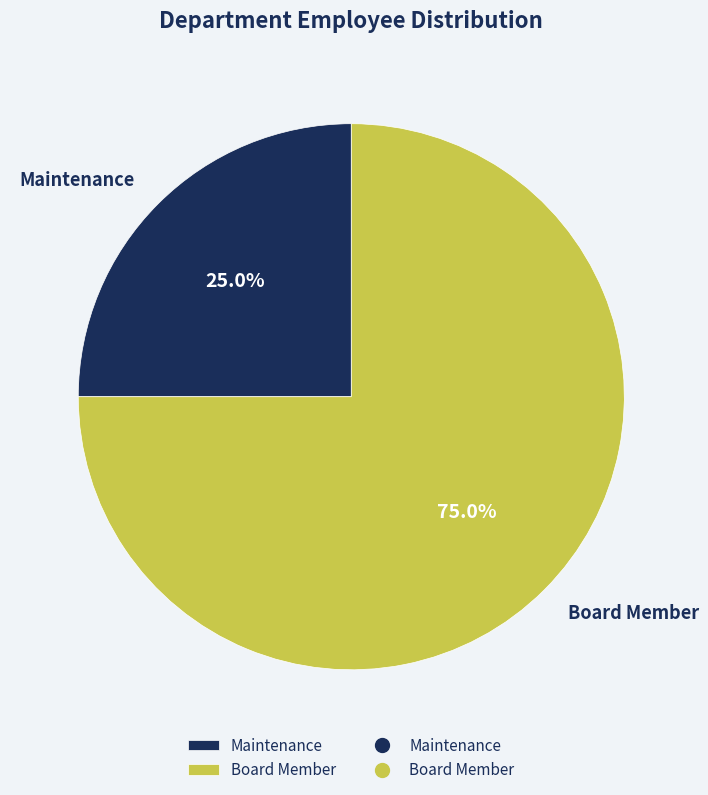

To the nearest percent, what is the difference between the largest and smallest slice percentages?

50%